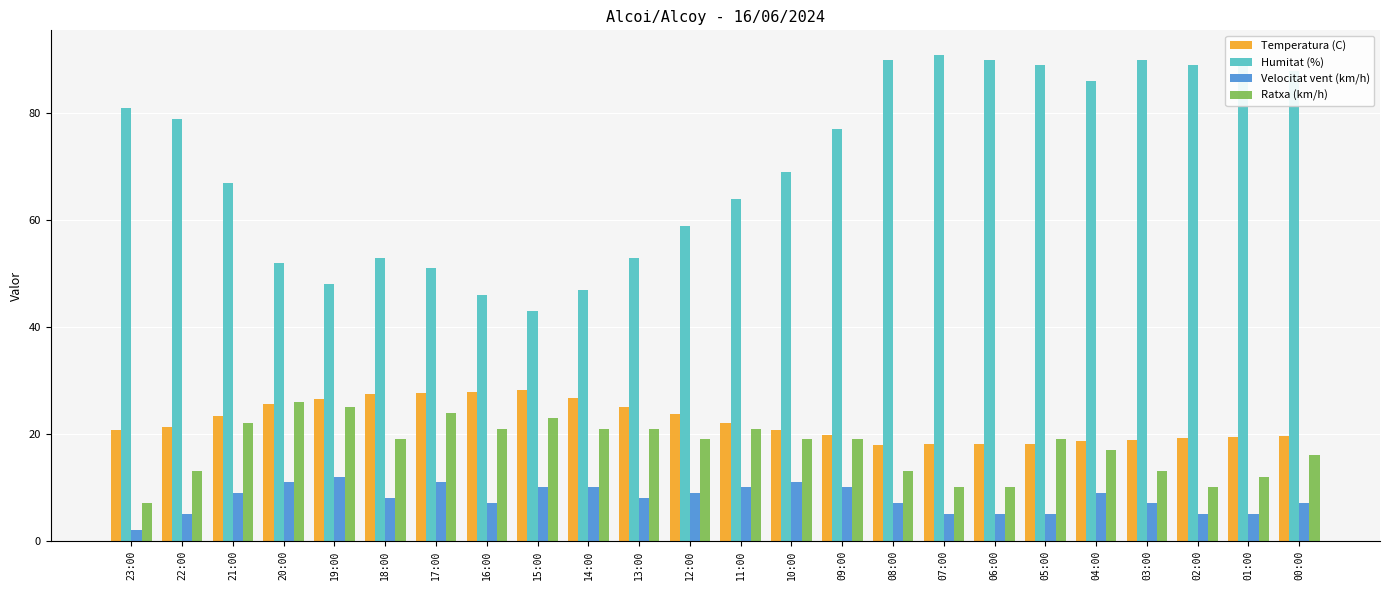

Is the value of Temperatura (C) at 09:00 greater than the value of Velocitat vent (km/h) at 17:00?

Yes